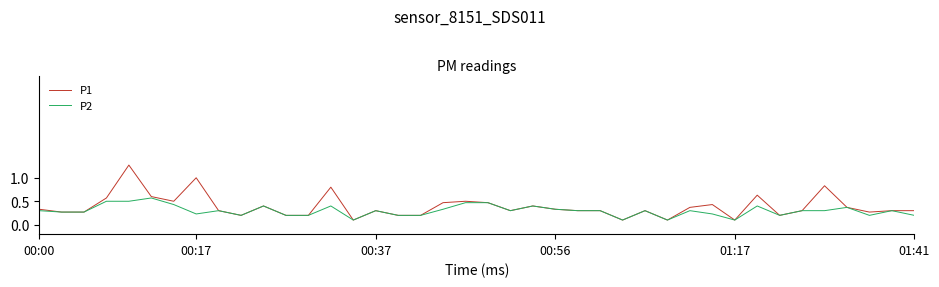

Which series has the widest spread of values?

P1